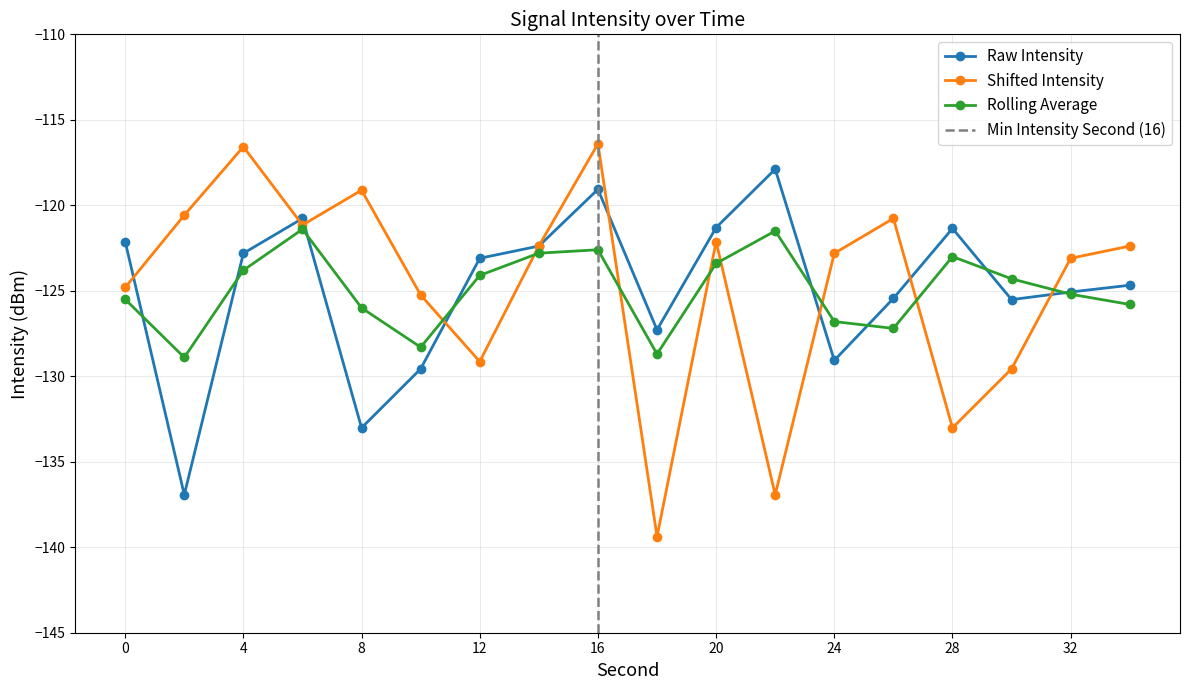

At which category does intensity(dBm) reach its first local valley?

2